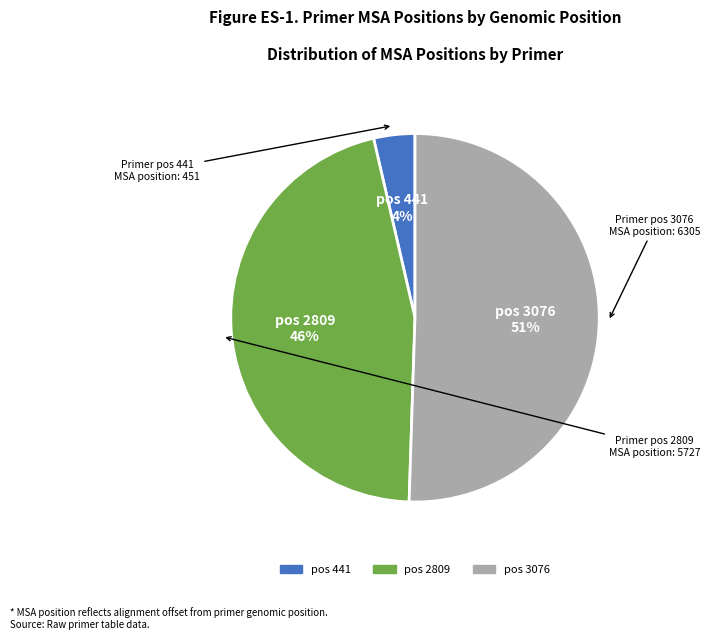

To the nearest percent, what is the average slice percentage?

33%